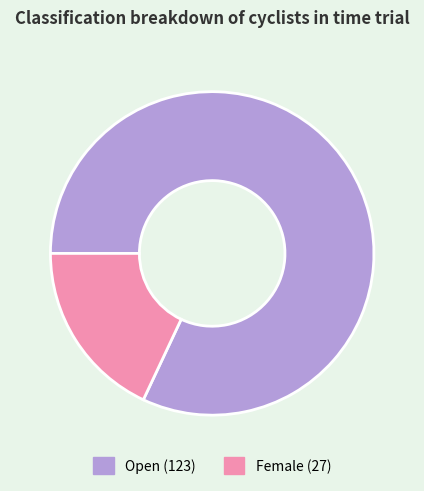

Does any single category account for the majority?

Yes